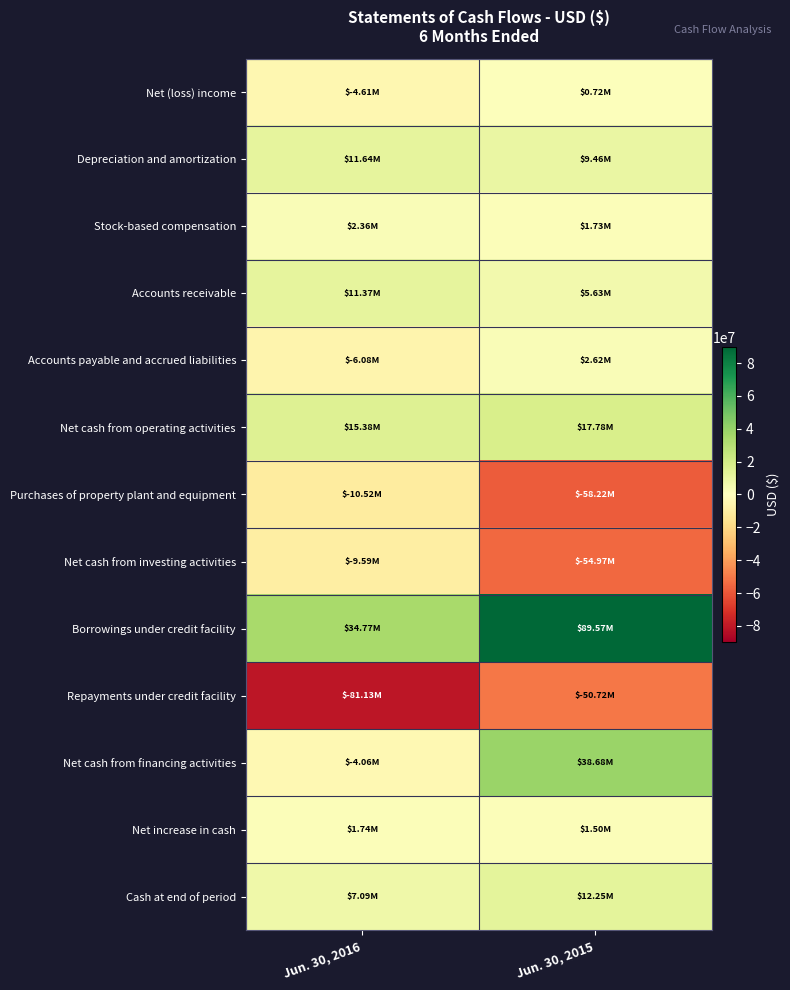

What is the greatest value displayed?

89566000